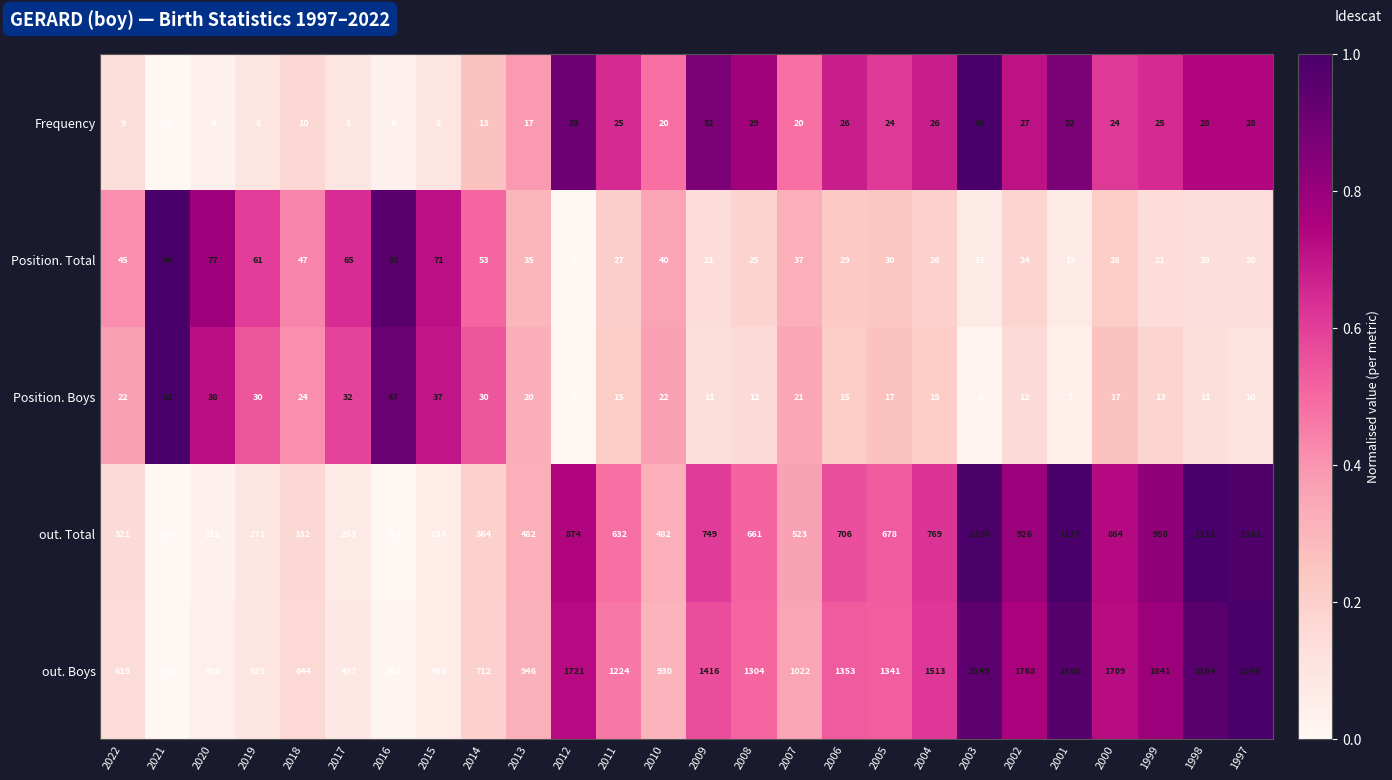

At 2019, list the series in order from largest to smallest.

out. Boys, out. Total, Position. Total, Position. Boys, Frequency